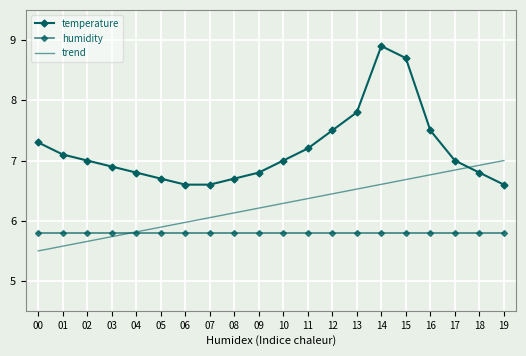

What is the sum of all temperature values?

143.5